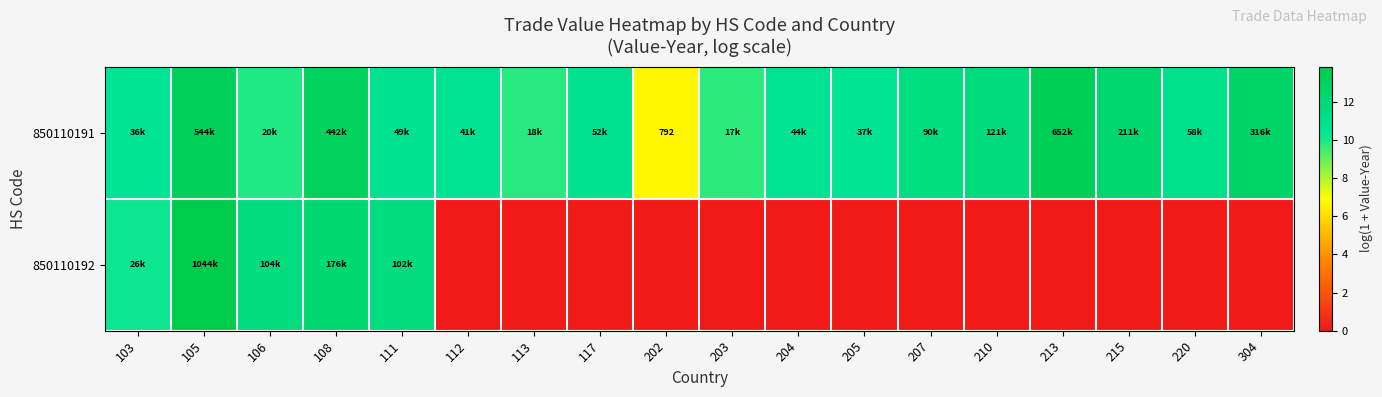

The 850110192 series shows 12.1 at 108. True or false?

True